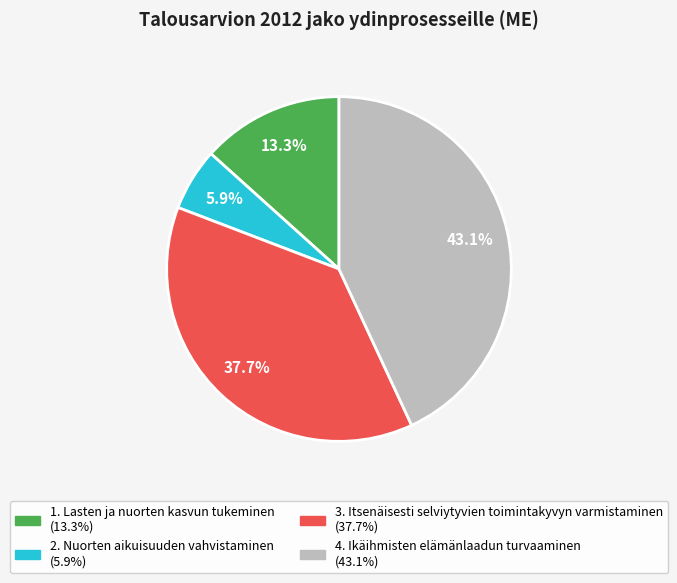

What is the ratio of the value at 2. Nuorten aikuisuuden vahvistaminen to the value at 1. Lasten ja nuorten kasvun tukeminen?

0.4